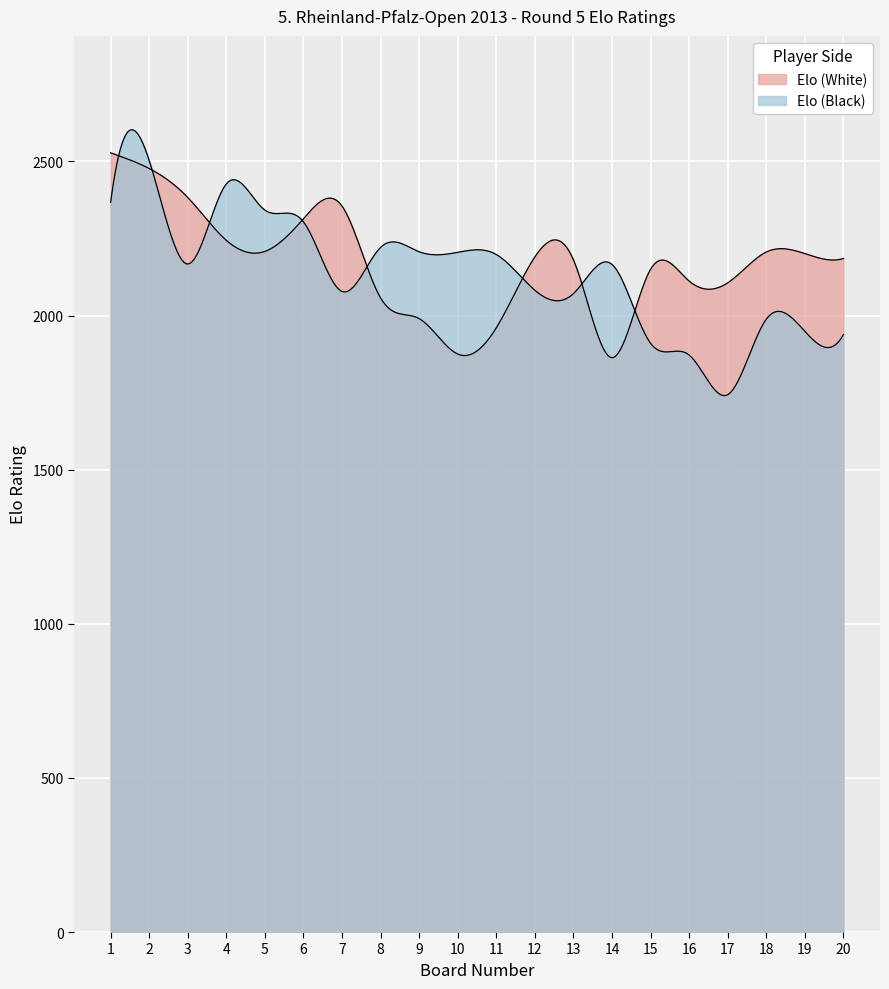

Where is the first local minimum for Elo (White)?

5